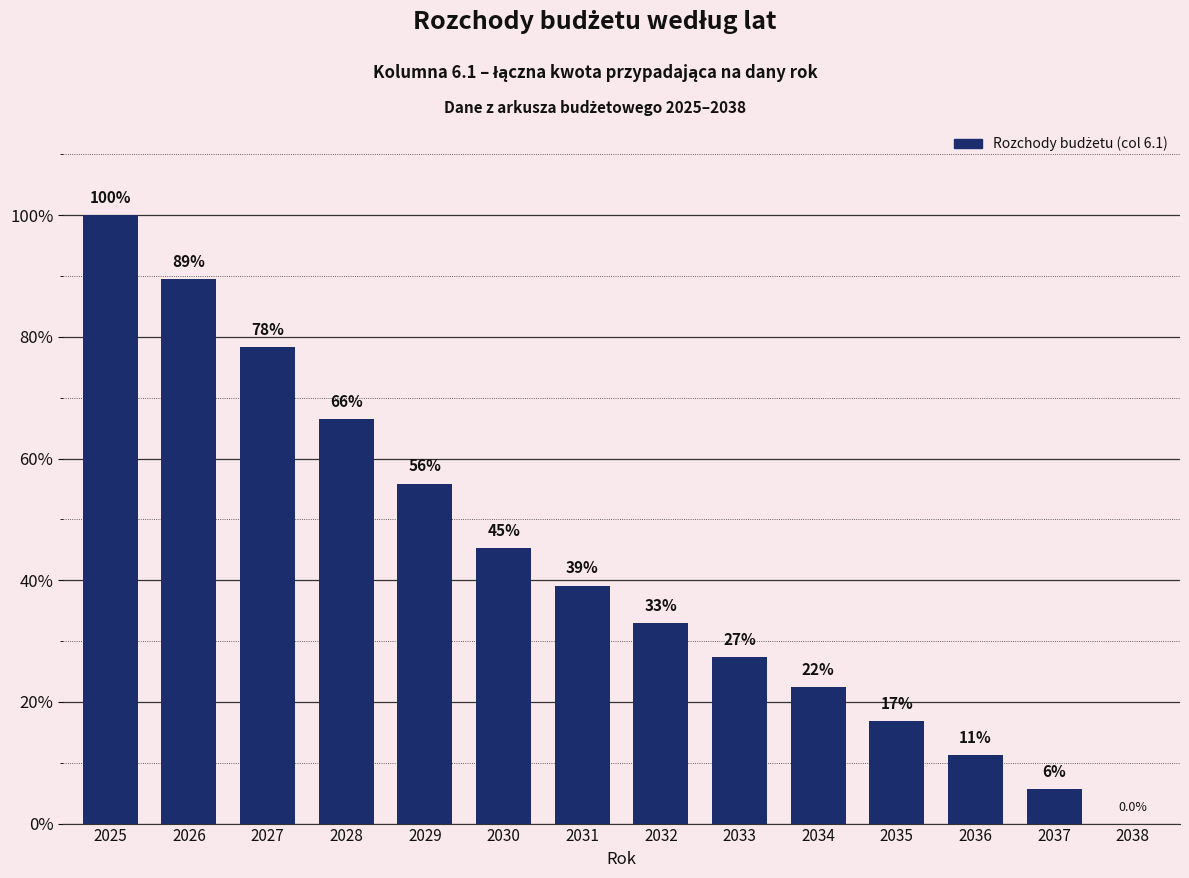

Which label corresponds to the largest value in the chart?

2025